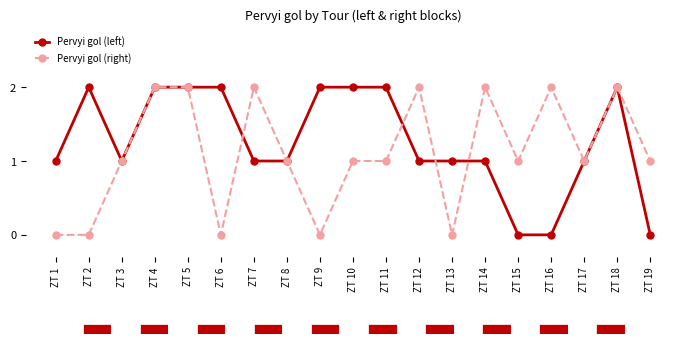

Reading left to right, transcribe all the data shown in this chart.

Pervyi gol (left): ZT 1=1	ZT 2=2	ZT 3=1	ZT 4=2	ZT 5=2	ZT 6=2	ZT 7=1	ZT 8=1	ZT 9=2	ZT 10=2	ZT 11=2	ZT 12=1	ZT 13=1	ZT 14=1	ZT 15=0	ZT 16=0	ZT 17=1	ZT 18=2	ZT 19=0
Pervyi gol (right): ZT 1=0	ZT 2=0	ZT 3=1	ZT 4=2	ZT 5=2	ZT 6=0	ZT 7=2	ZT 8=1	ZT 9=0	ZT 10=1	ZT 11=1	ZT 12=2	ZT 13=0	ZT 14=2	ZT 15=1	ZT 16=2	ZT 17=1	ZT 18=2	ZT 19=1